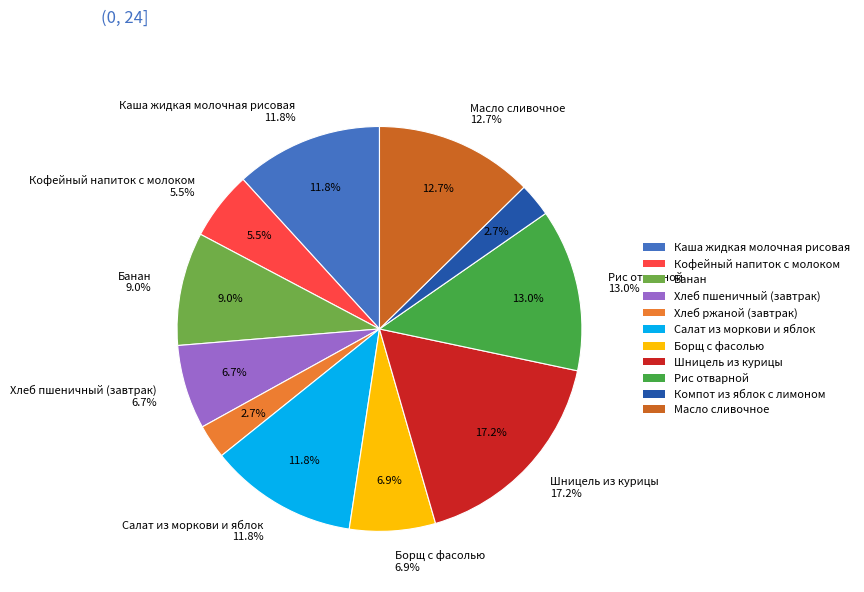

To the nearest percent, what is the average slice percentage?

9%